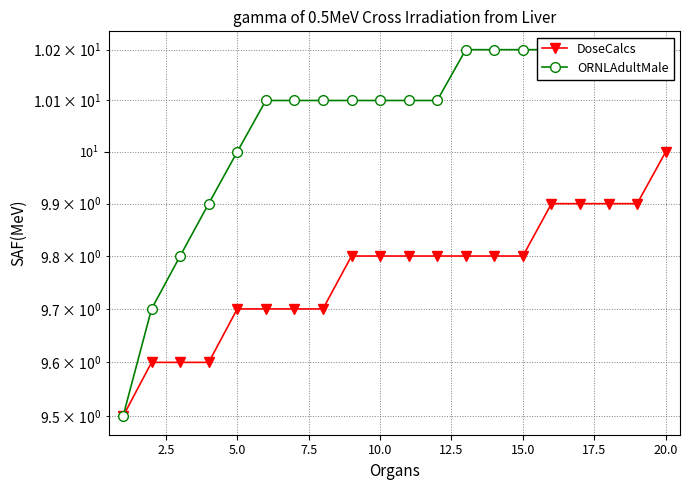

How many lines are shown in the chart?

2